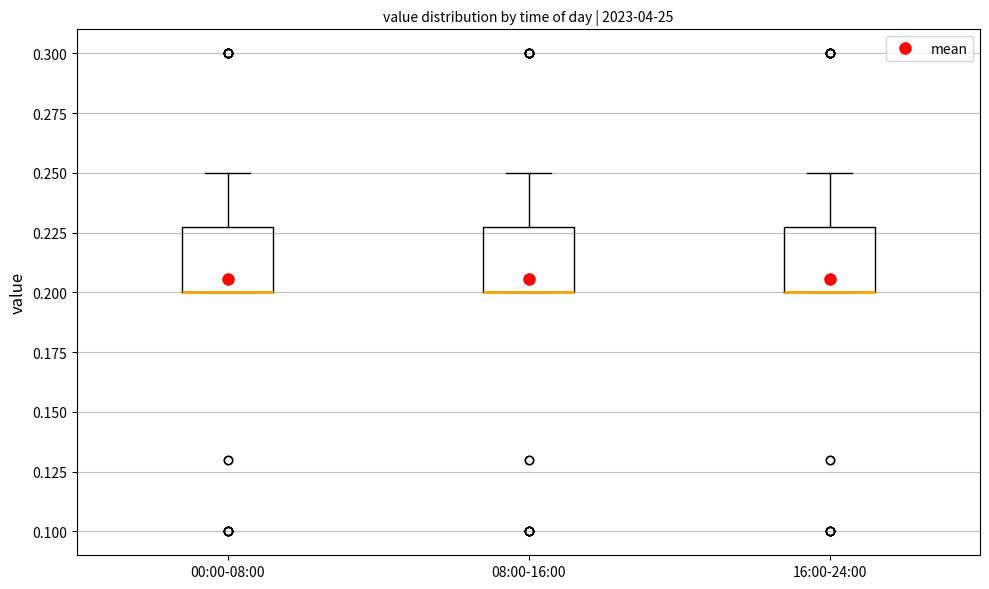

Where is the upper edge of the box for 00:00-08:00 on the y-axis? The values are not printed on the chart, so give them approximately, as read against the axis.

0.23